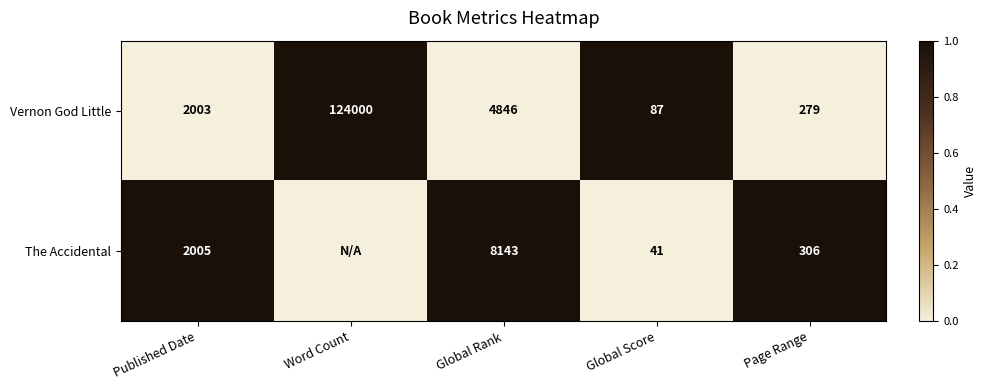

What is the difference between the maximum and minimum values in the Vernon God Little series?

123913